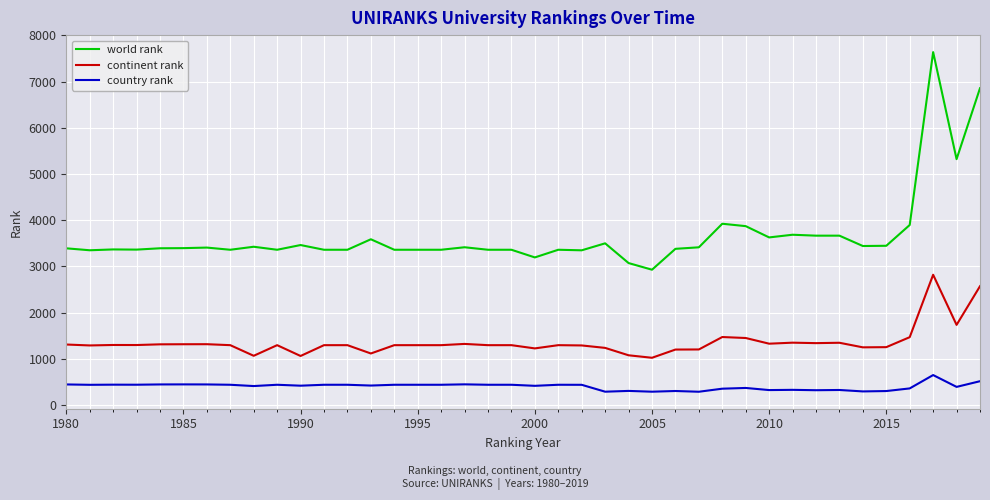

Does the chart have visible grid lines?

Yes